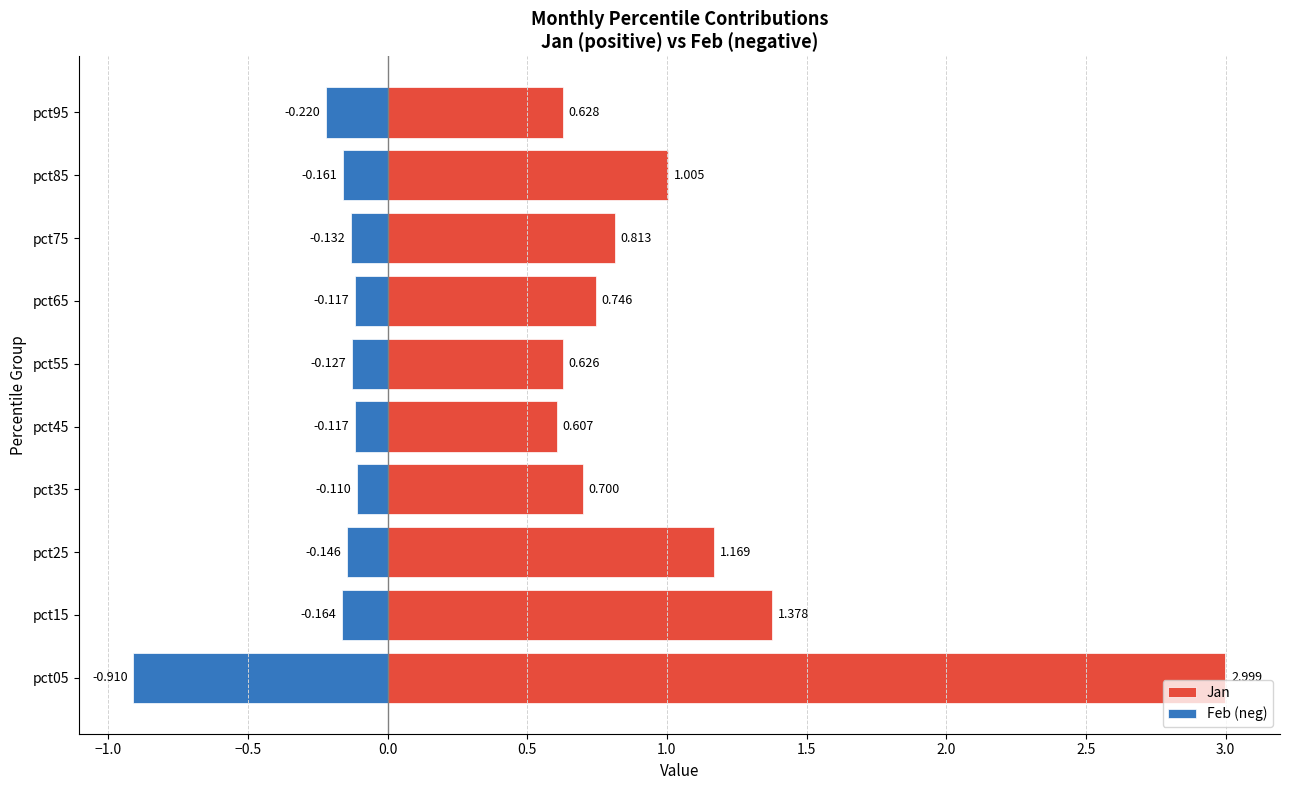

What is the average value of the Feb (neg) series?

-0.2